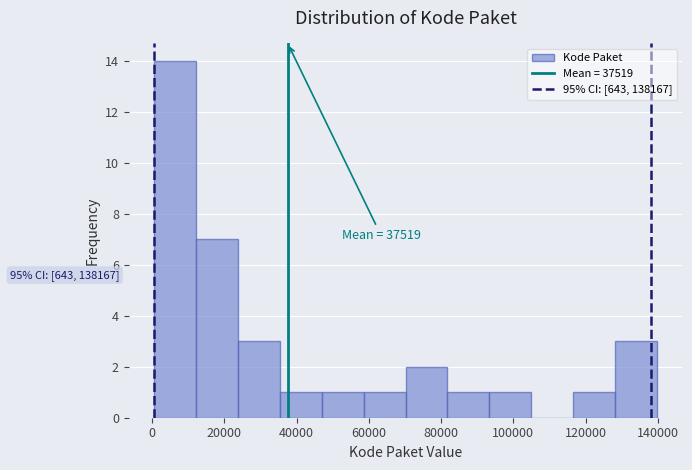

Which range on the x-axis has the tallest bar?

0 to 12000